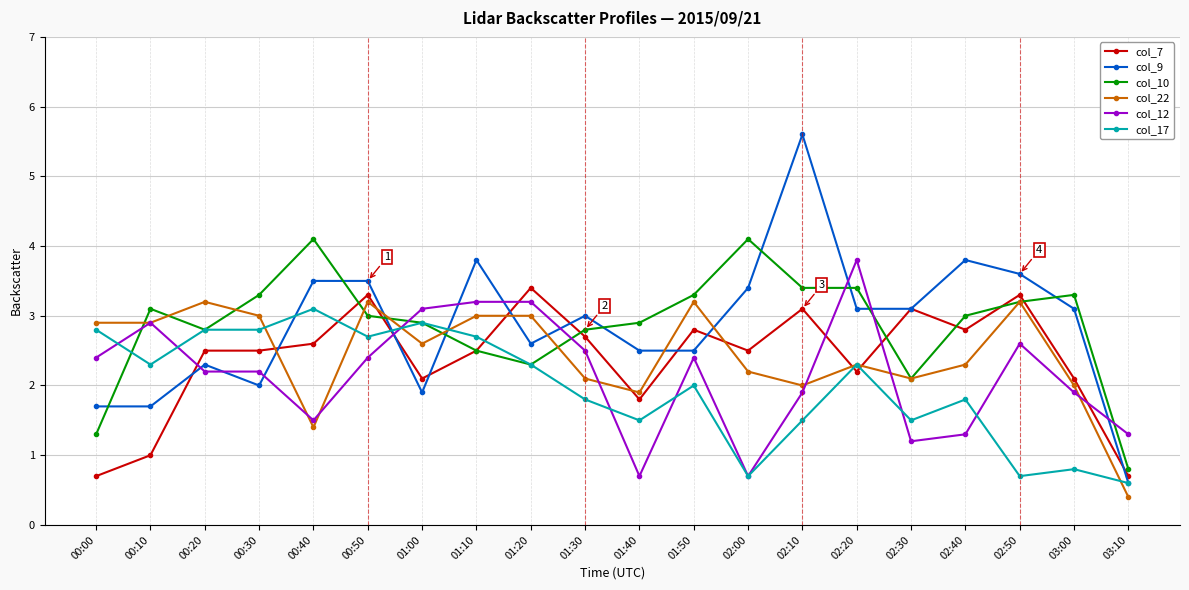

Is it true that col_7 equals 4.8 at 01:30?

False